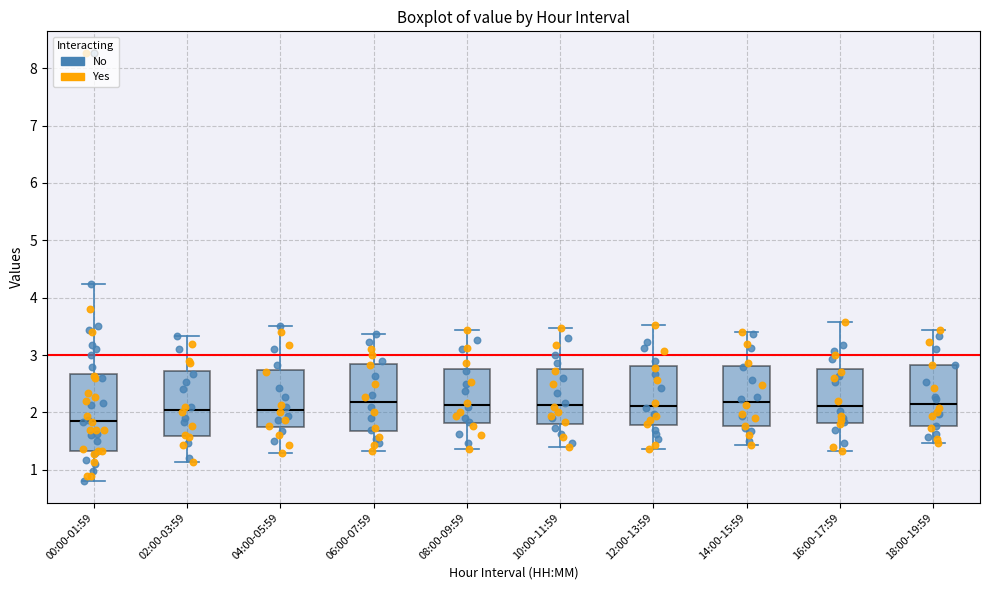

Reading left to right, read every box against the y-axis: the position of its median line, the range the box covers, and the ends of its whiskers. The values are not printed on the chart, so give them approximately, as read against the axis.

00:00-01:59: median 1.9, box 1.3 to 2.7, whiskers 0.8 to 4.2
02:00-03:59: median 2.1, box 1.6 to 2.7, whiskers 1.1 to 3.3
04:00-05:59: median 2.1, box 1.7 to 2.7, whiskers 1.3 to 3.5
06:00-07:59: median 2.2, box 1.7 to 2.8, whiskers 1.3 to 3.4
08:00-09:59: median 2.1, box 1.8 to 2.8, whiskers 1.4 to 3.4
10:00-11:59: median 2.1, box 1.8 to 2.8, whiskers 1.4 to 3.5
12:00-13:59: median 2.1, box 1.8 to 2.8, whiskers 1.4 to 3.5
14:00-15:59: median 2.2, box 1.8 to 2.8, whiskers 1.4 to 3.4
16:00-17:59: median 2.1, box 1.8 to 2.8, whiskers 1.3 to 3.6
18:00-19:59: median 2.2, box 1.8 to 2.8, whiskers 1.5 to 3.4